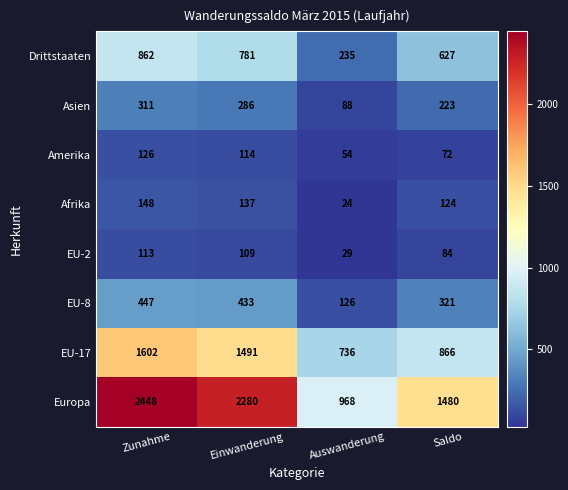

Which series has the largest total across all categories?

Europa